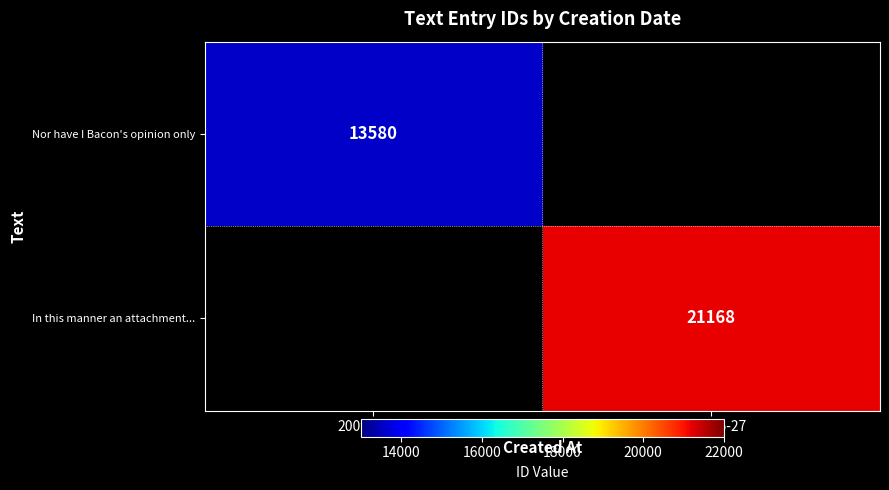

The Nor have I Bacon's opinion only series shows 13580 at 2009-09-14. True or false?

True